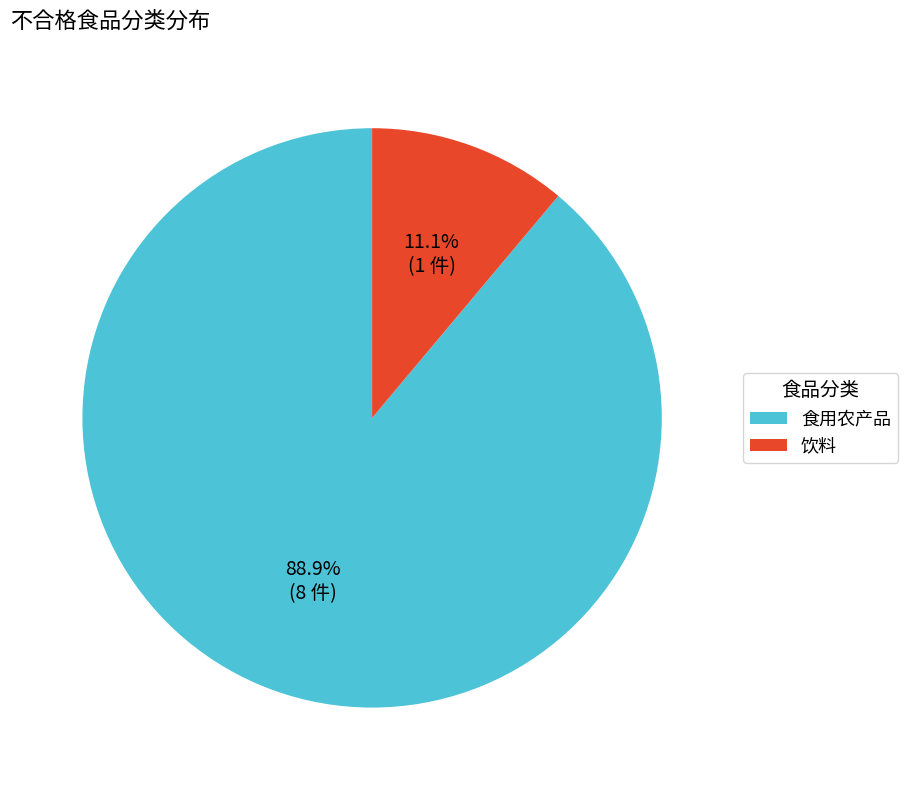

What is the ratio of the value at 饮料 to the value at 食用农产品?

0.1